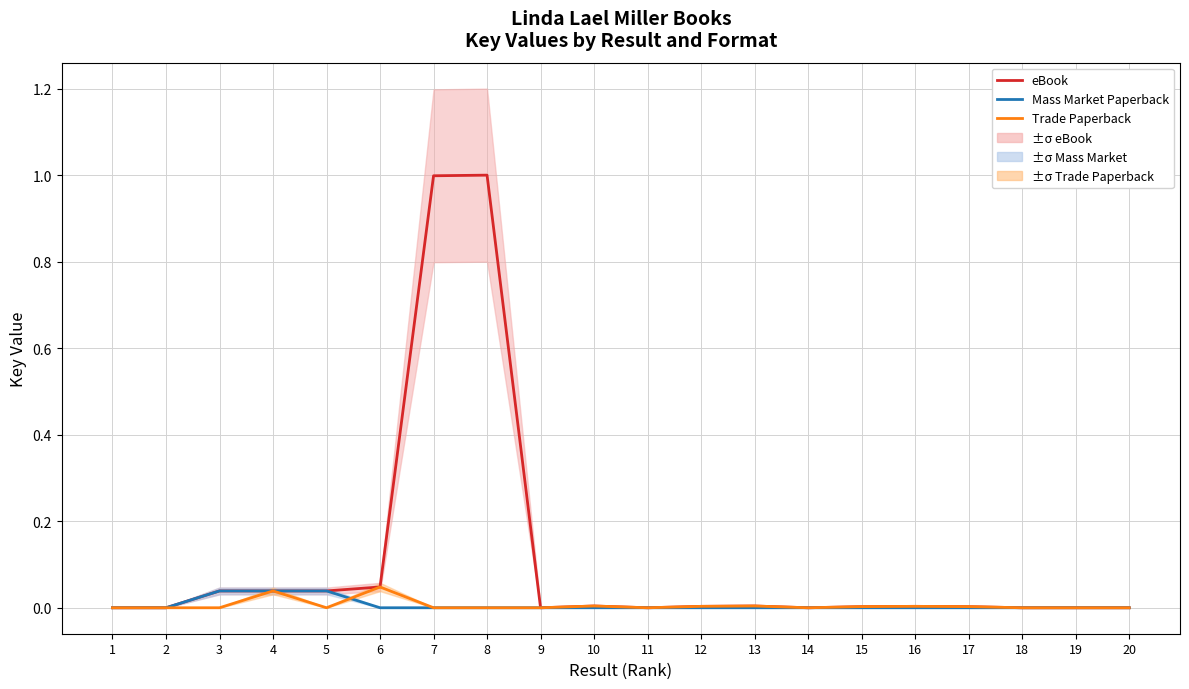

How many positive values does the Mass Market Paperback series have?

6